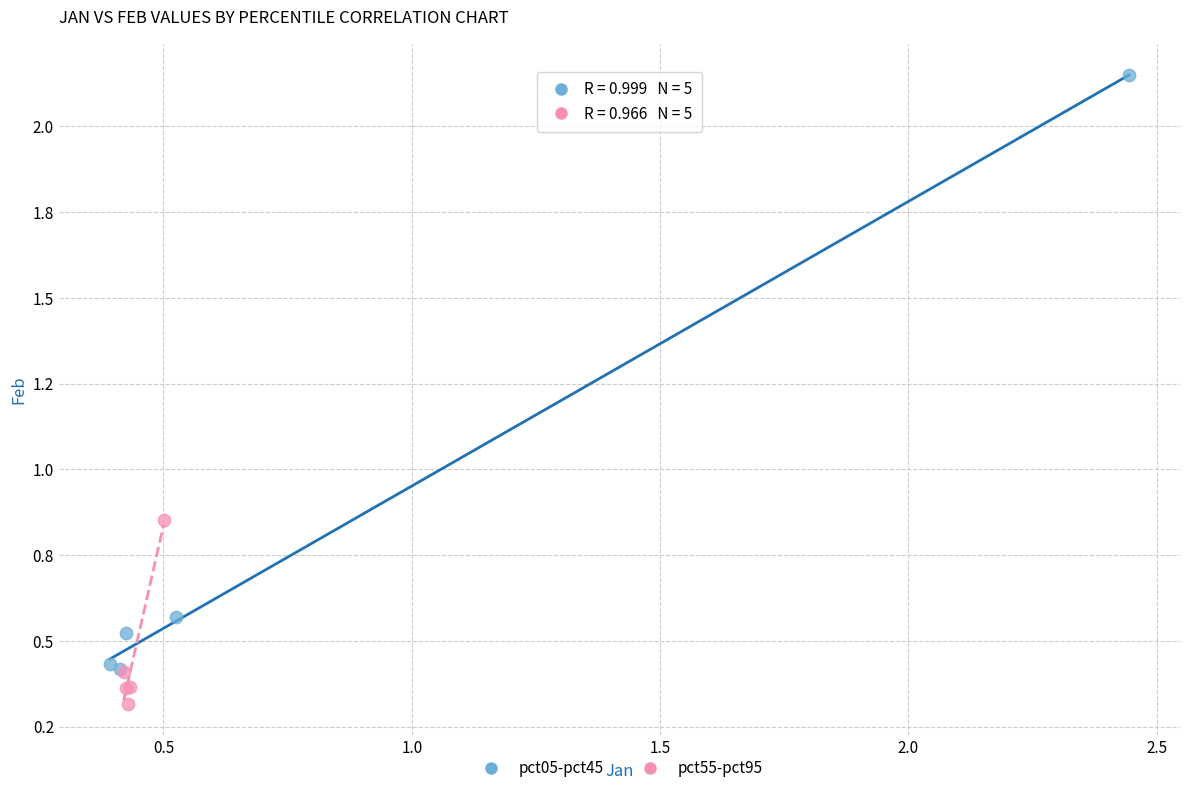

Which series has the widest spread of Y values?

pct05-pct45